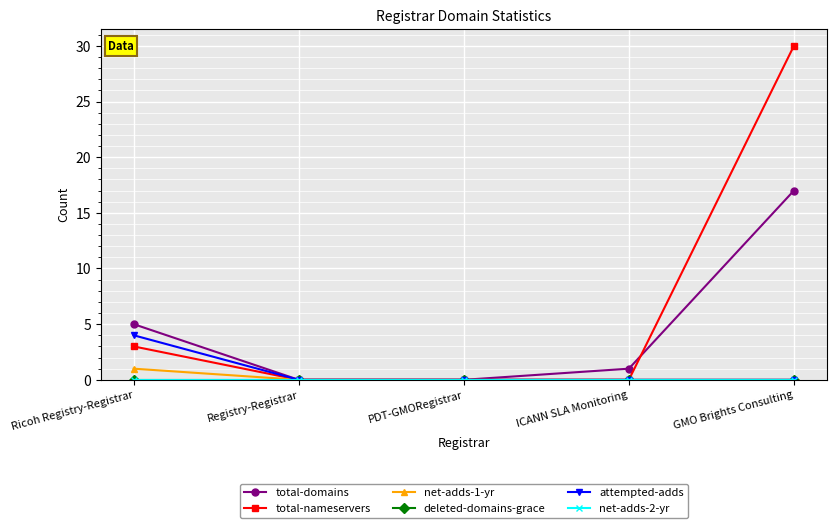

Does the chart have visible grid lines?

Yes